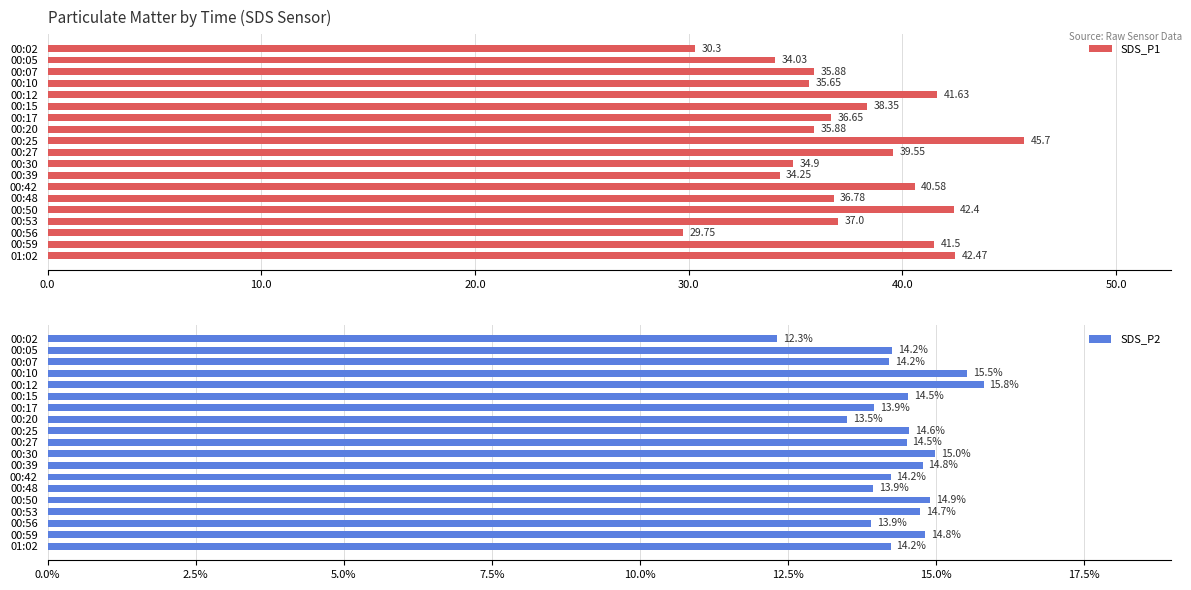

What is the difference between the second highest and second lowest values in the SDS_P1 series?

12.2